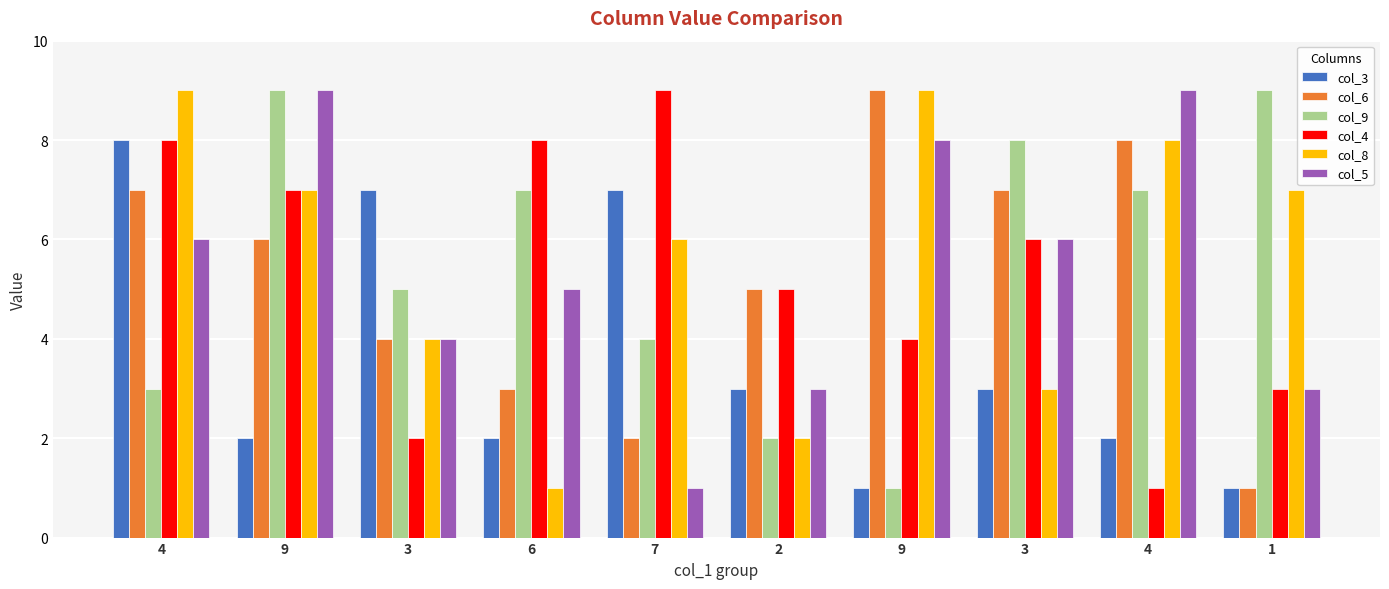

Which series has the widest spread of values?

col_6